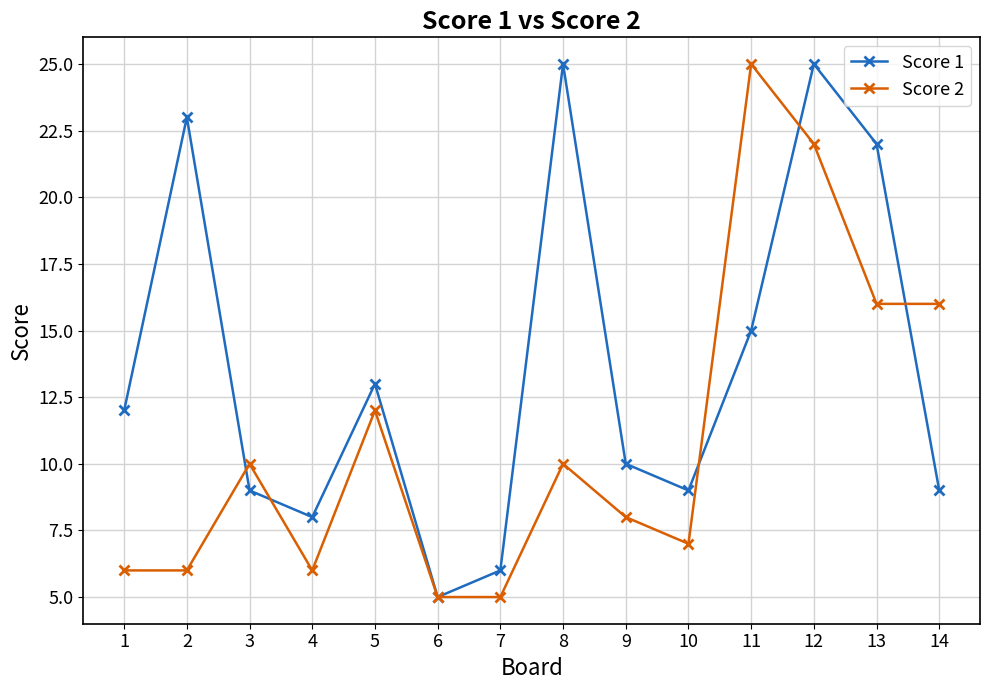

True or false: Score 2 has a value of 22 at 12.

True